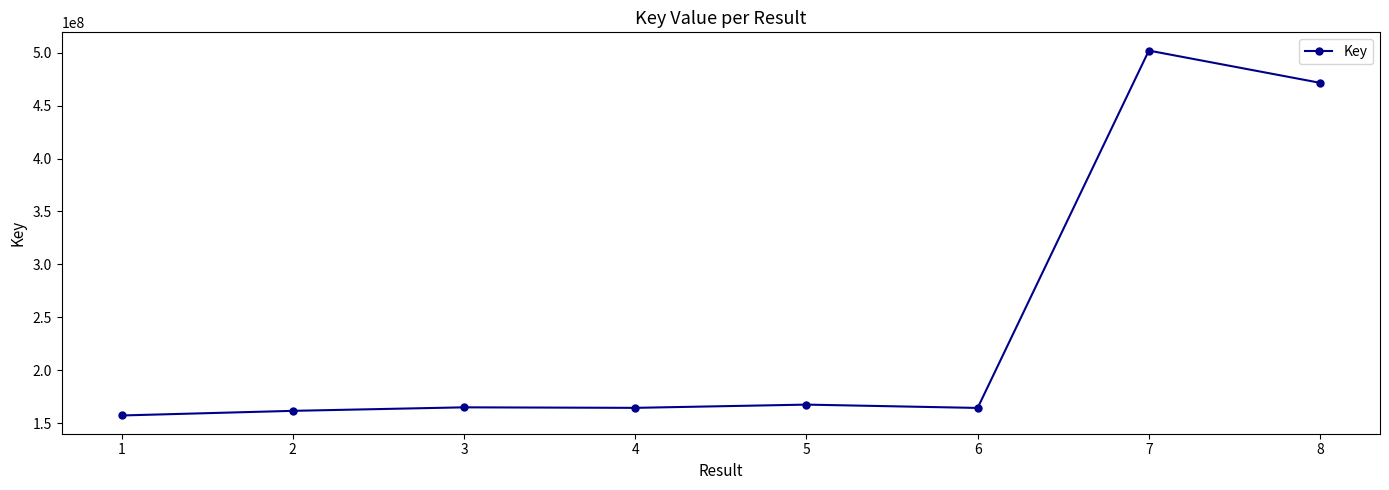

What is the ratio of the value at 1 to the value at 3?

1.0